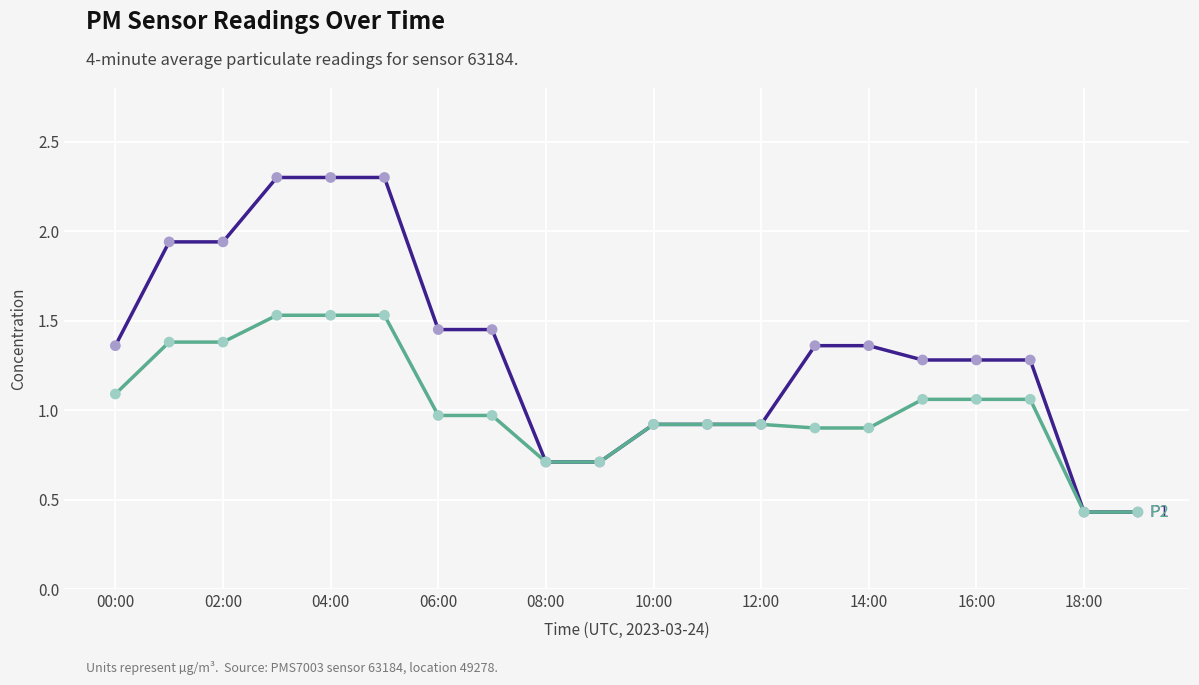

What is the maximum value shown in the chart?

2.3